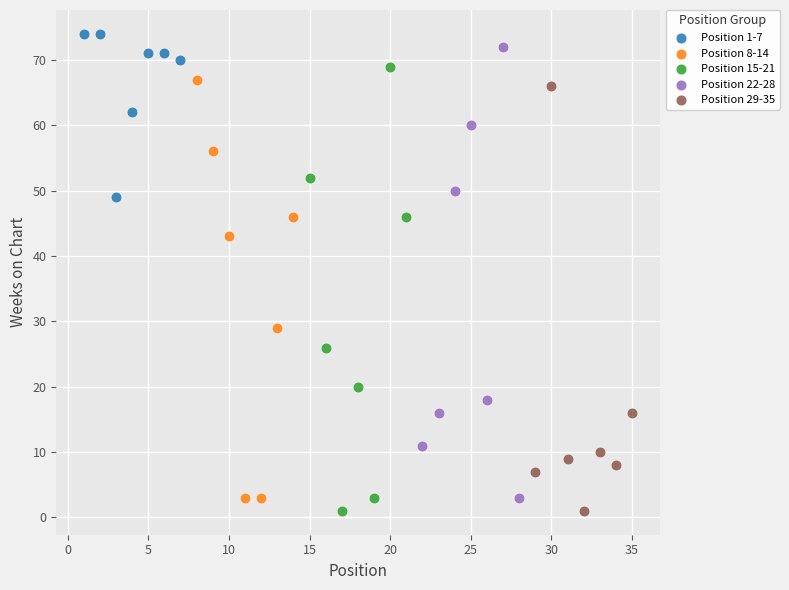

Which series has the widest spread of Y values?

Position 22-28